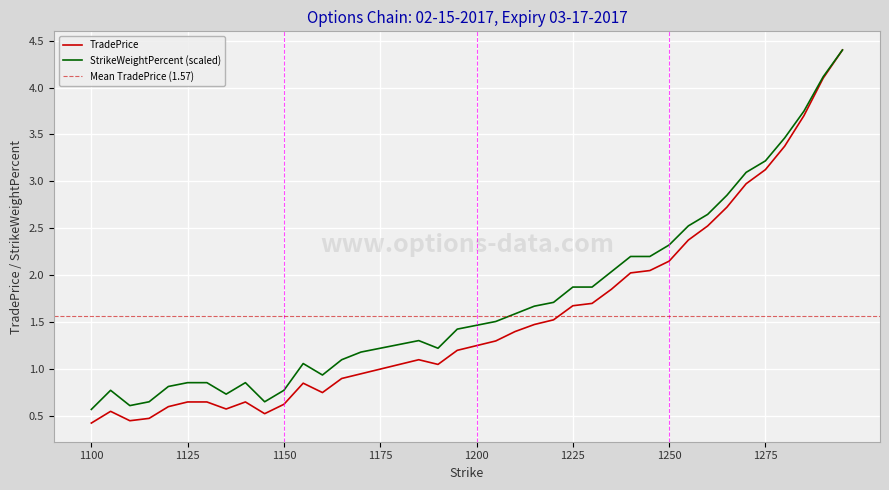

Which category has the highest value across all series?

1295.0